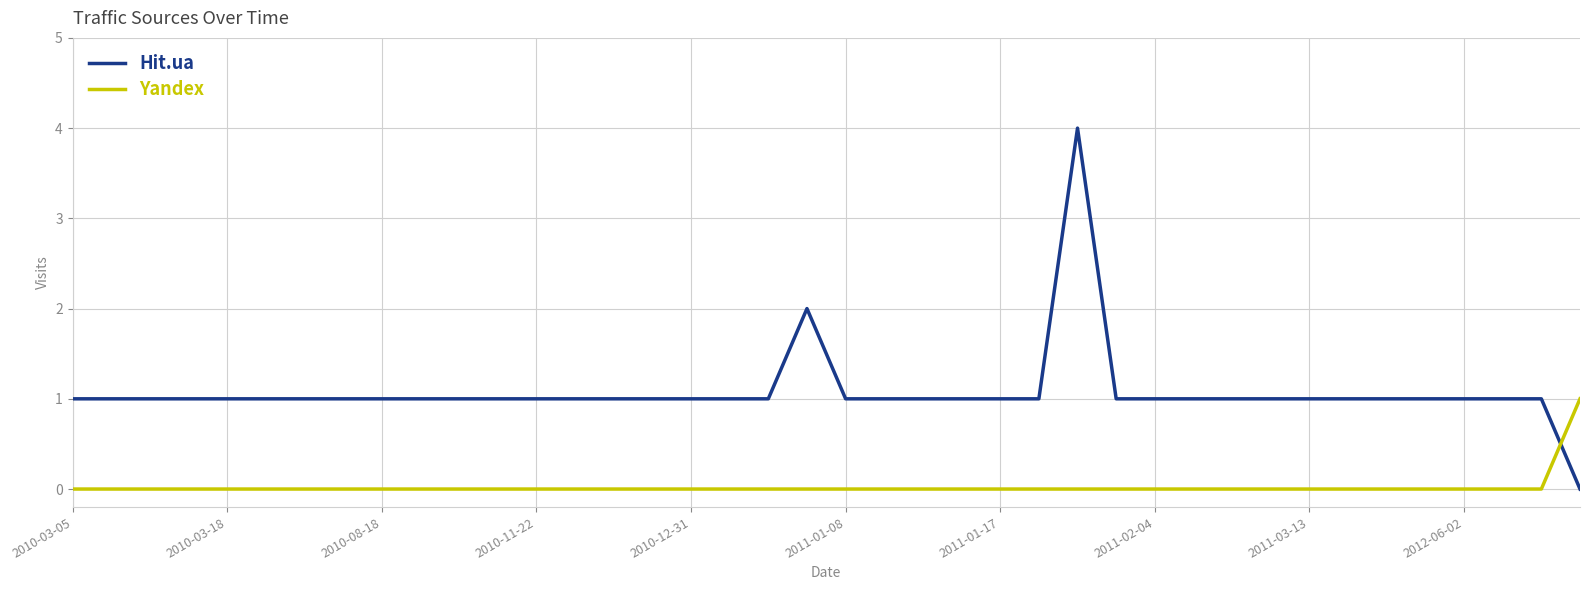

Which series has the largest total across all categories?

Hit.ua